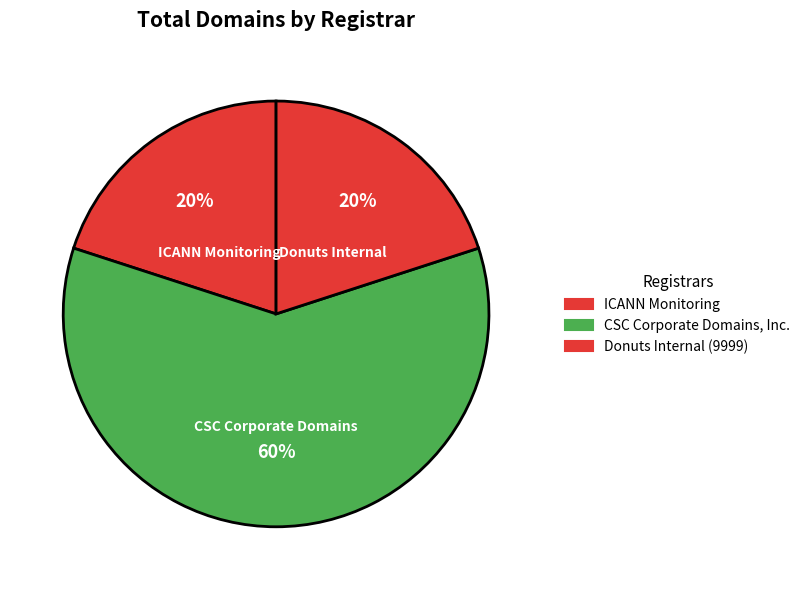

How many segments does this pie chart have?

3